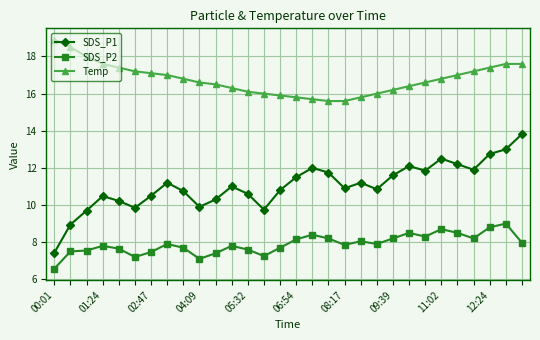

True or false: SDS_P1 has more than 2 points higher than both neighbors.

True